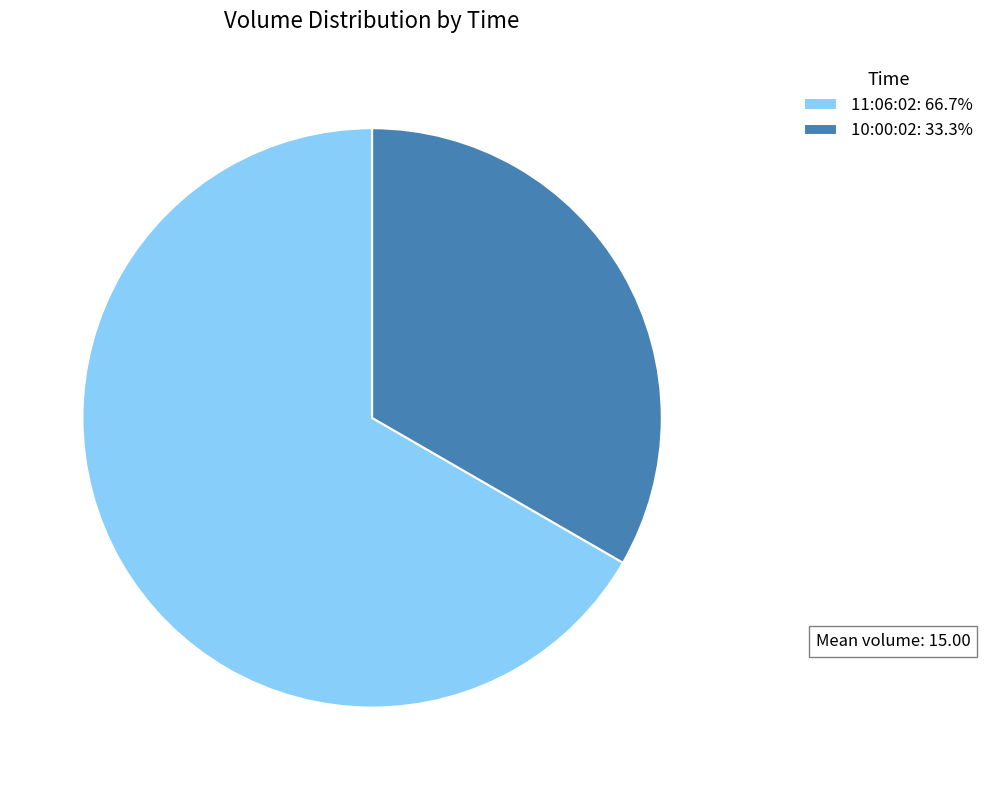

How many slices are in this pie chart?

2